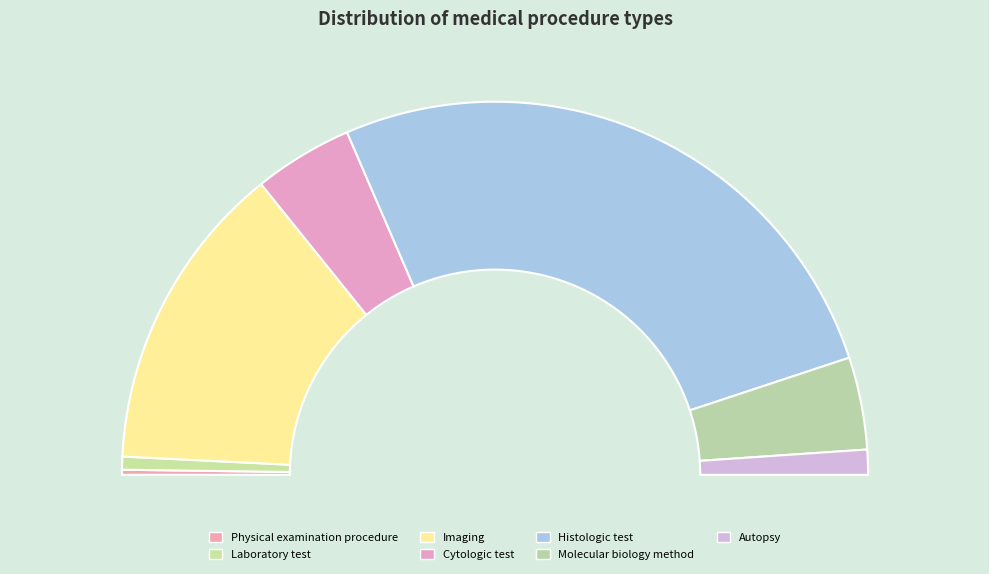

Which category accounts for the majority?

Histologic test